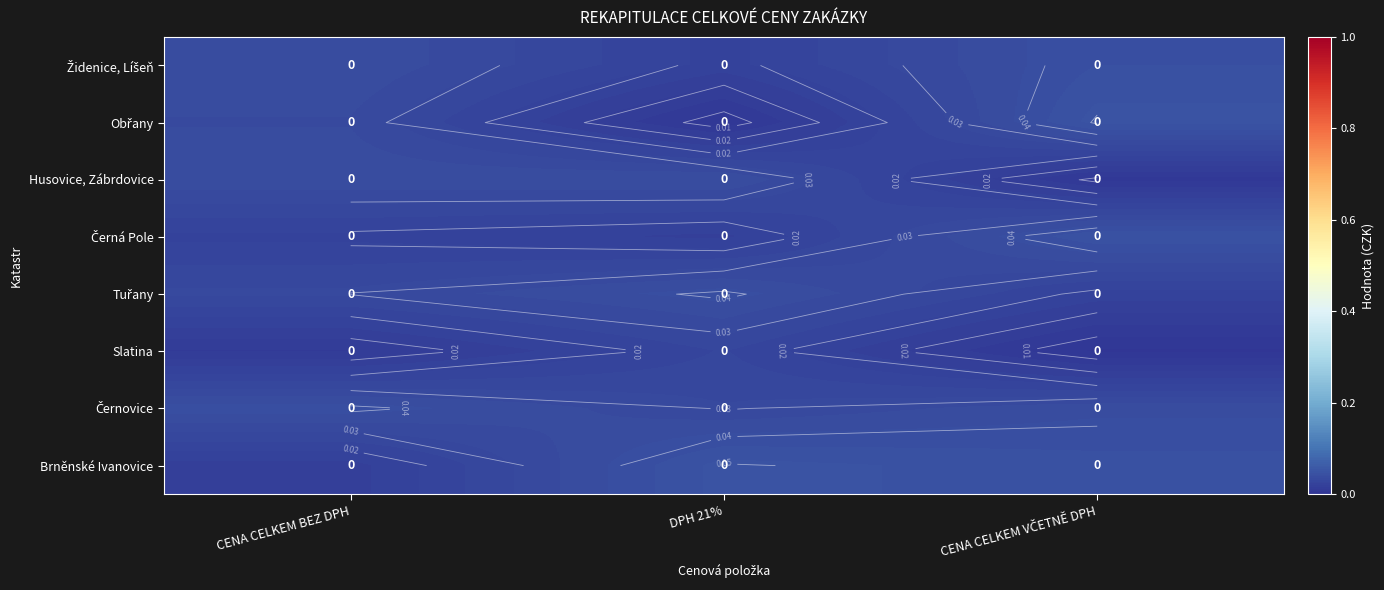

Is it true that Slatina equals 0.0 at CENA CELKEM VČETNĚ DPH?

True